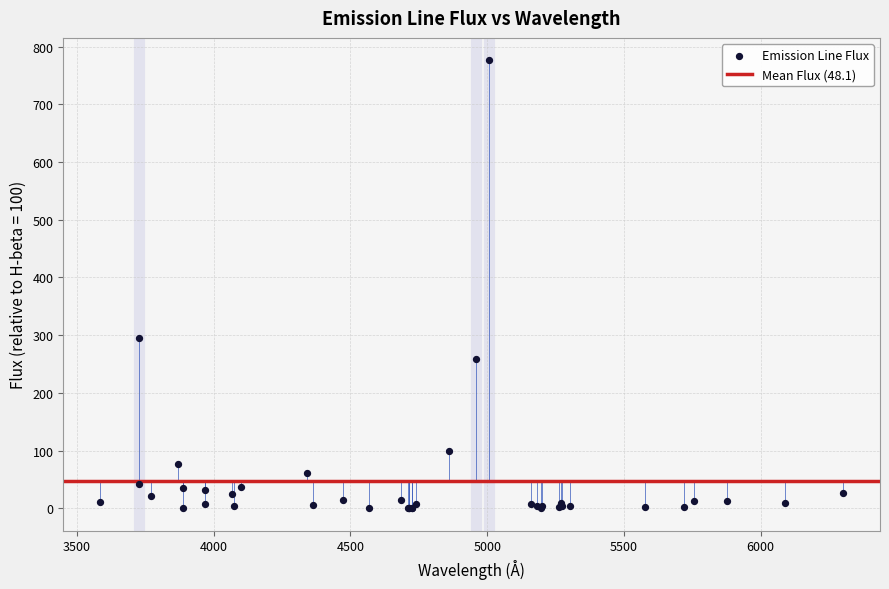

What Y value in the scatter plot is closest to 388?

294.5